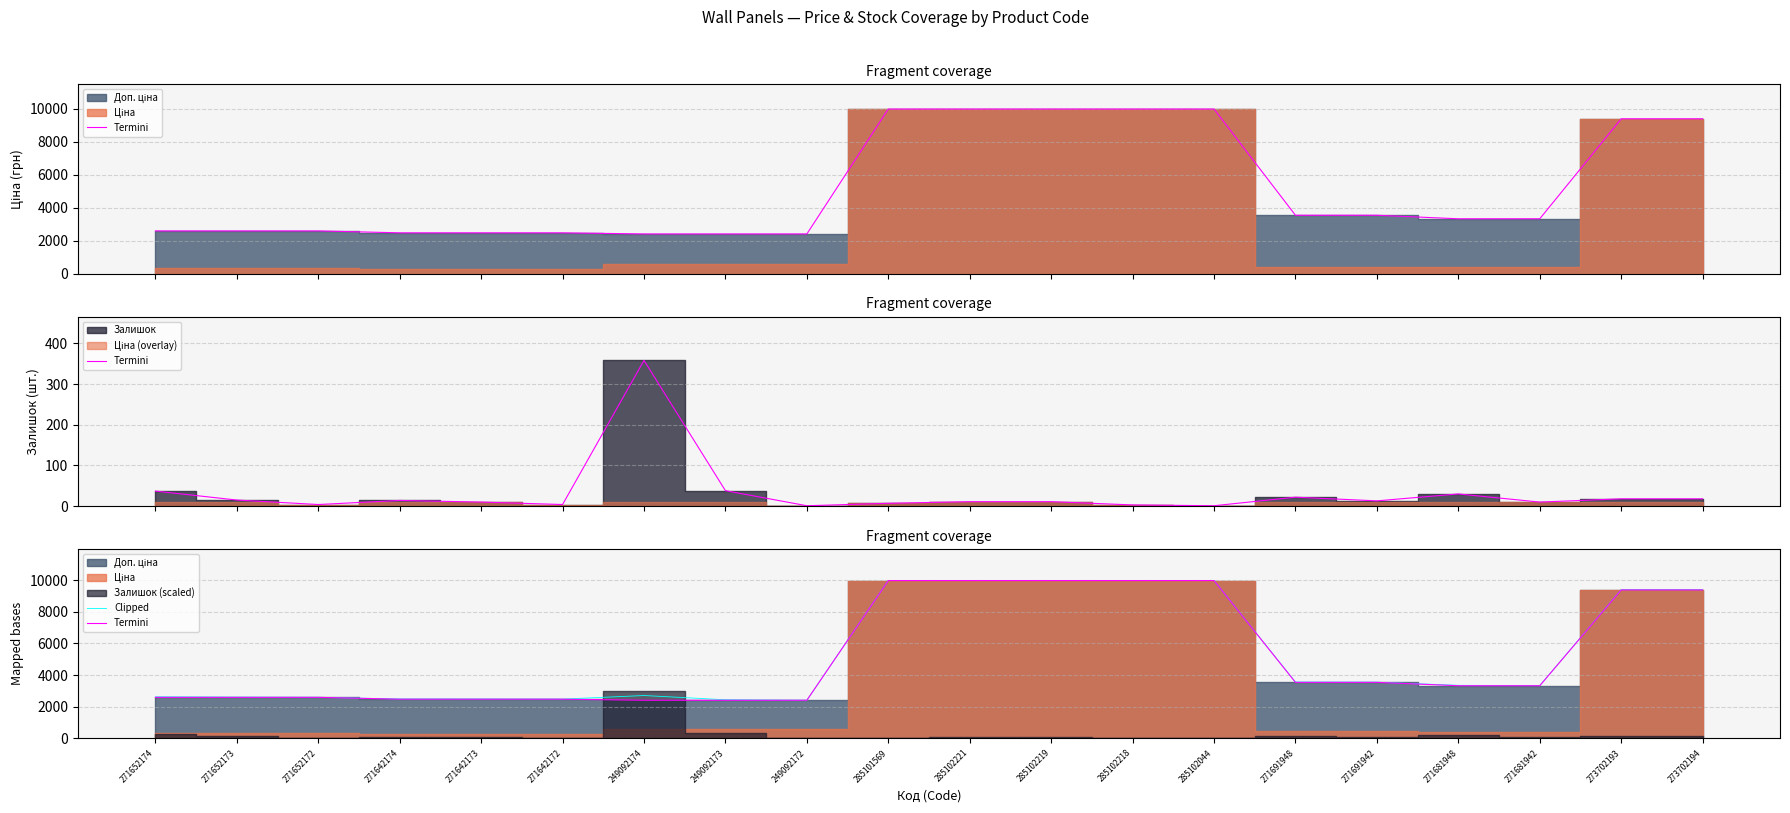

What is the sum of the Clipped values at 271691948 and 271652172?

6165.0